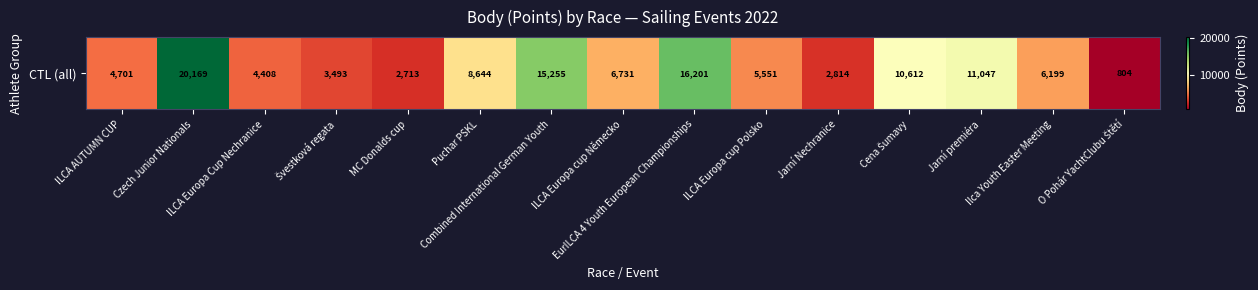

What is the difference between the second highest and second lowest values?

13488